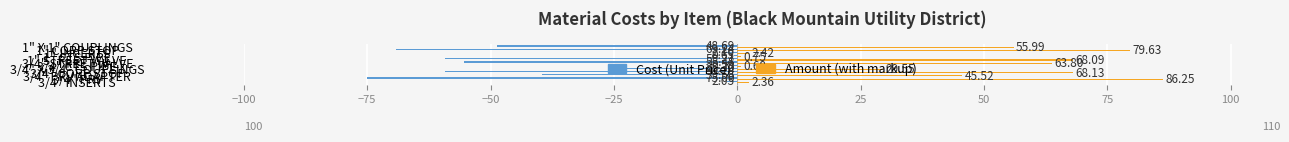

What is the sum of all Cost (Unit Price) values?

-437.5